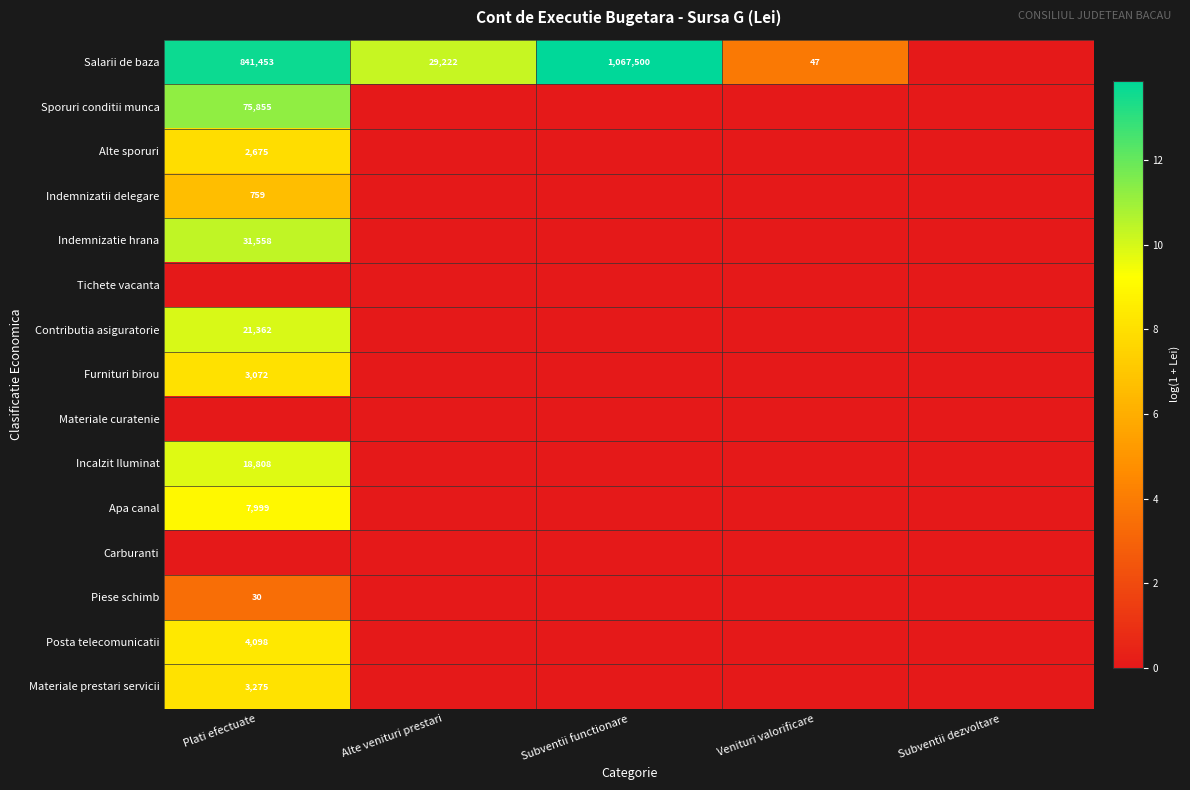

The Salarii de baza series shows 1067500 at Subventii functionare. True or false?

True